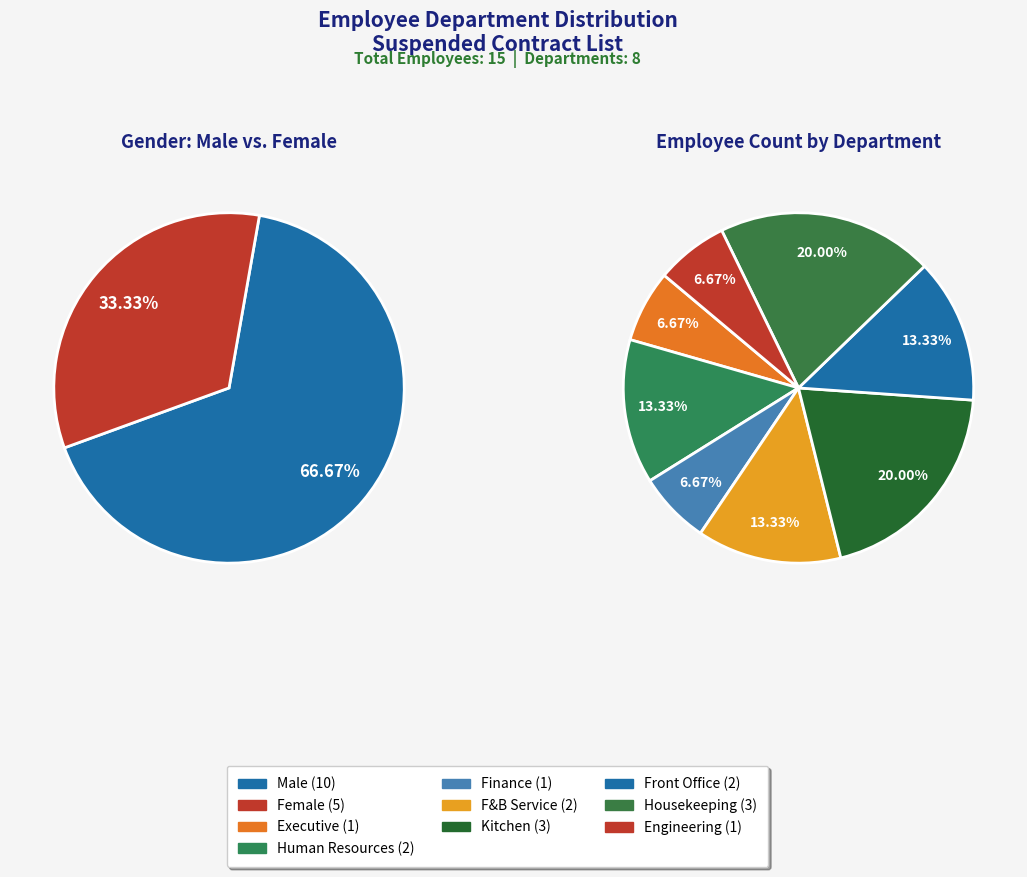

Does any single category account for the majority?

No